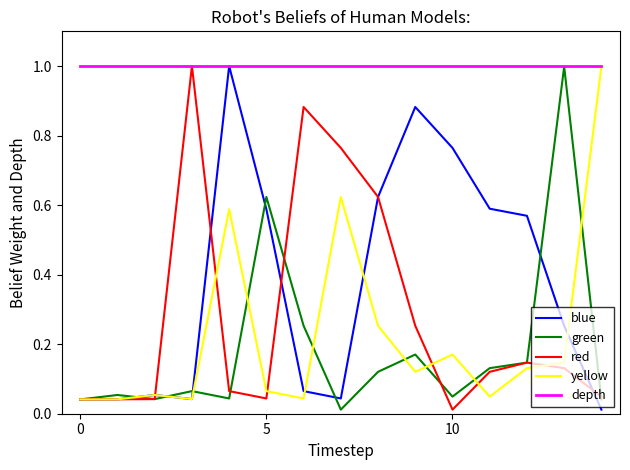

What is the maximum value shown in the chart?

1.0